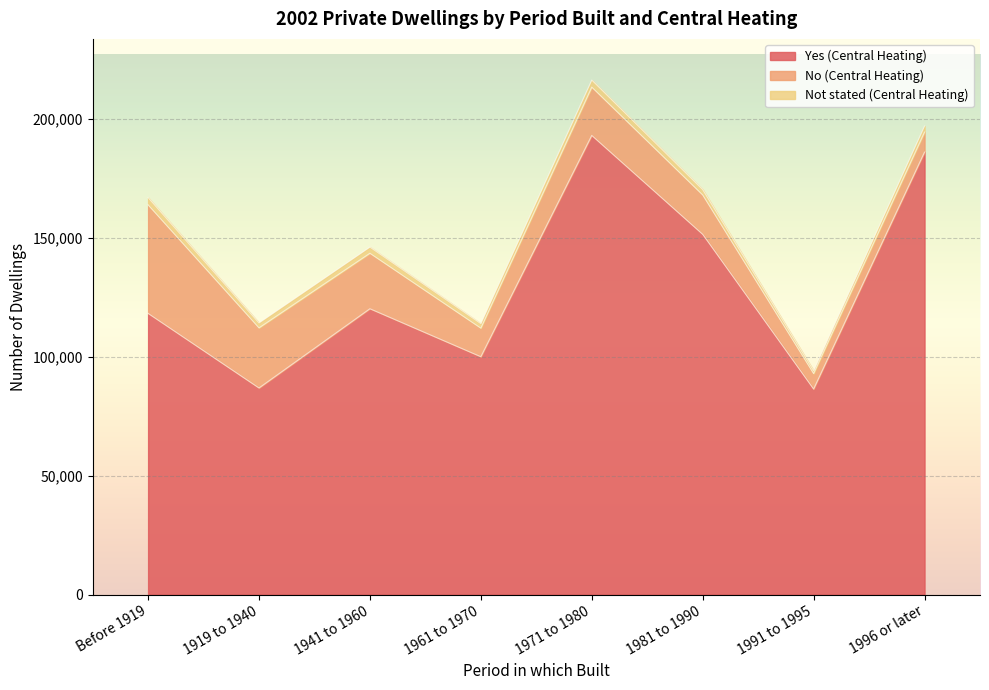

Between Before 1919 and 1996 or later, which is larger?

1996 or later